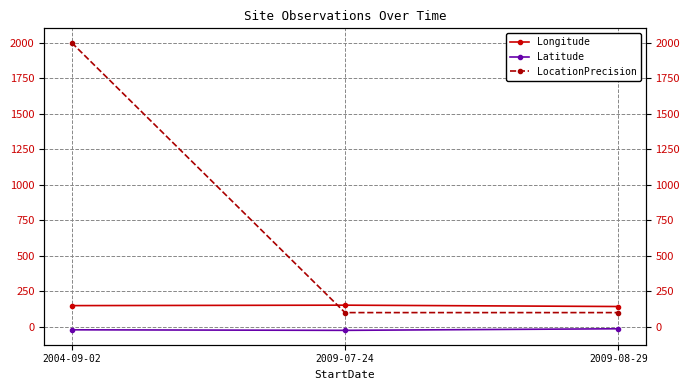

List the labels in order of Longitude value, smallest first.

2009-08-29, 2004-09-02, 2009-07-24